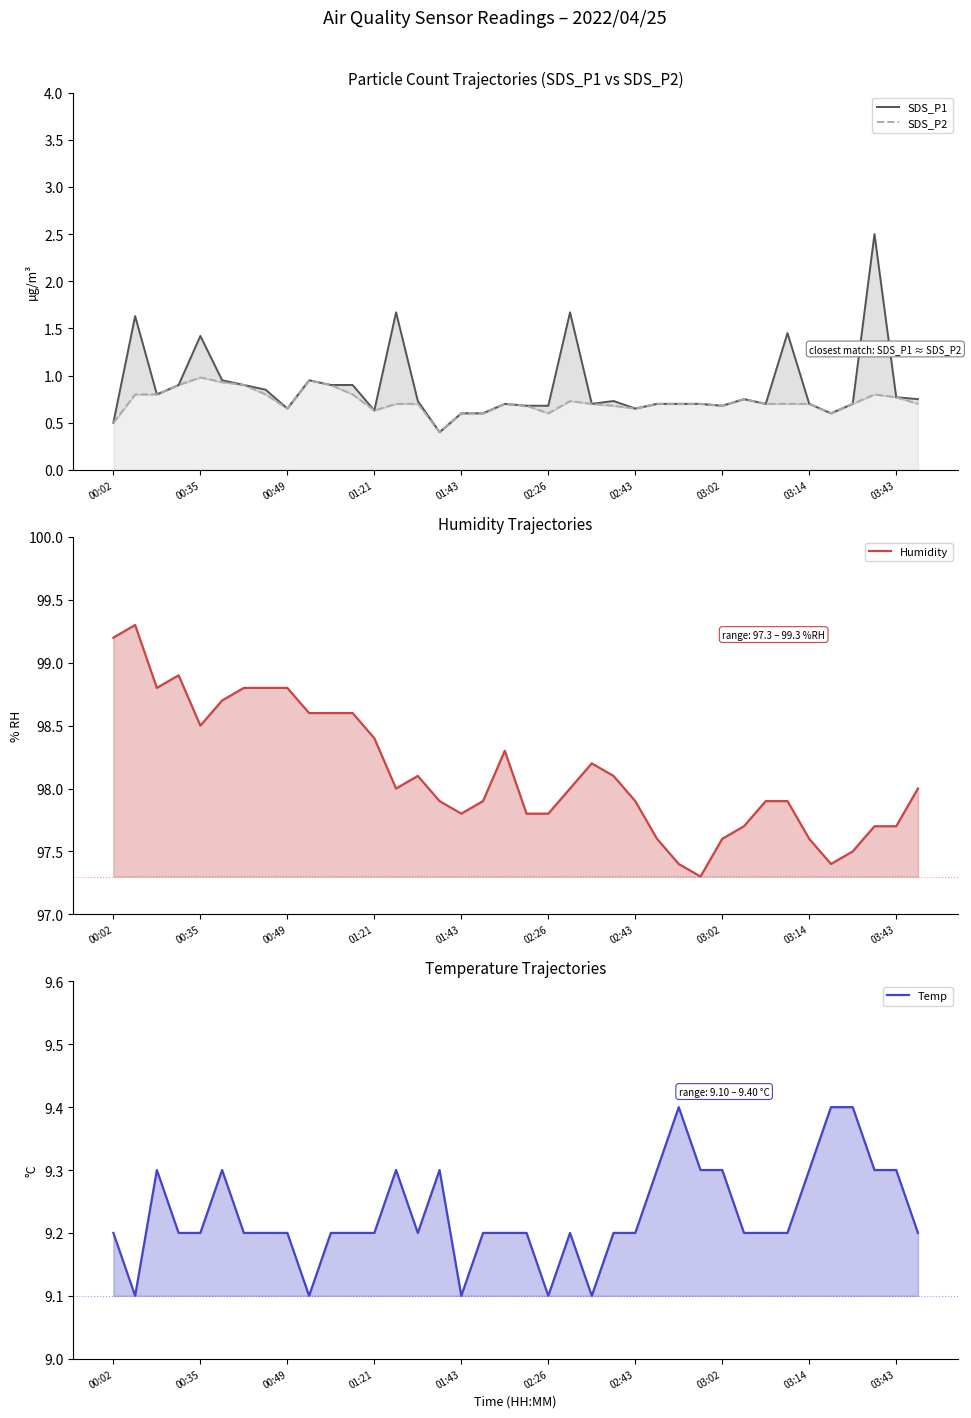

Which category has the highest value in the SDS_P1 series?

35